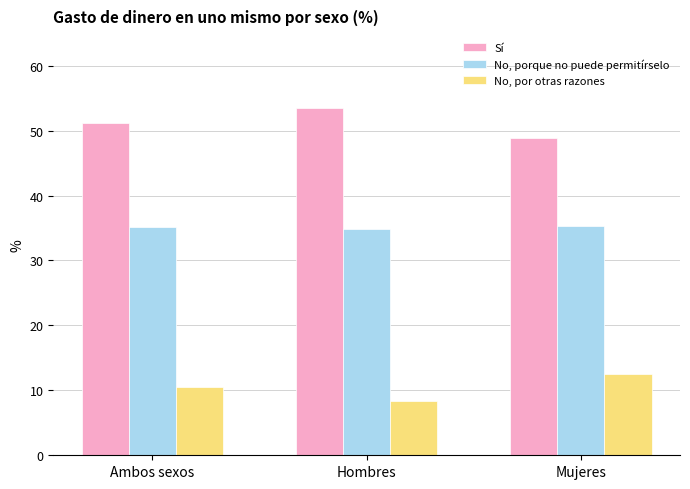

What is the difference between the highest and lowest values at Mujeres?

36.3